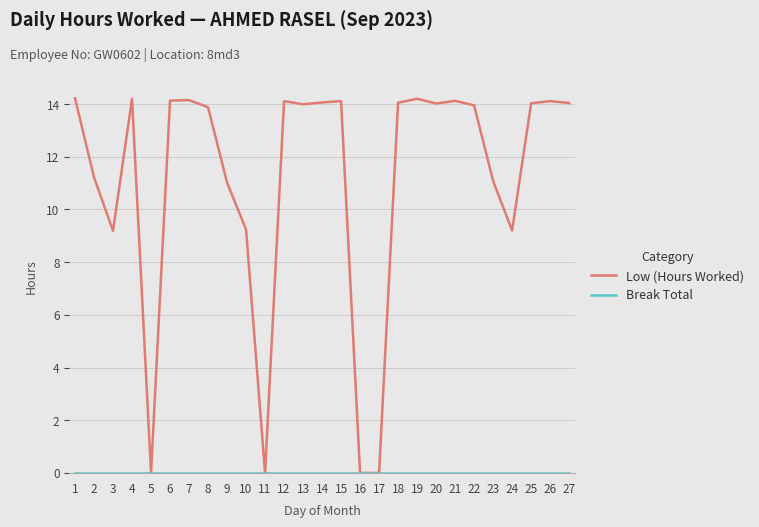

The value of Low (Hours Worked) at 17 is -9.1. True or false?

False